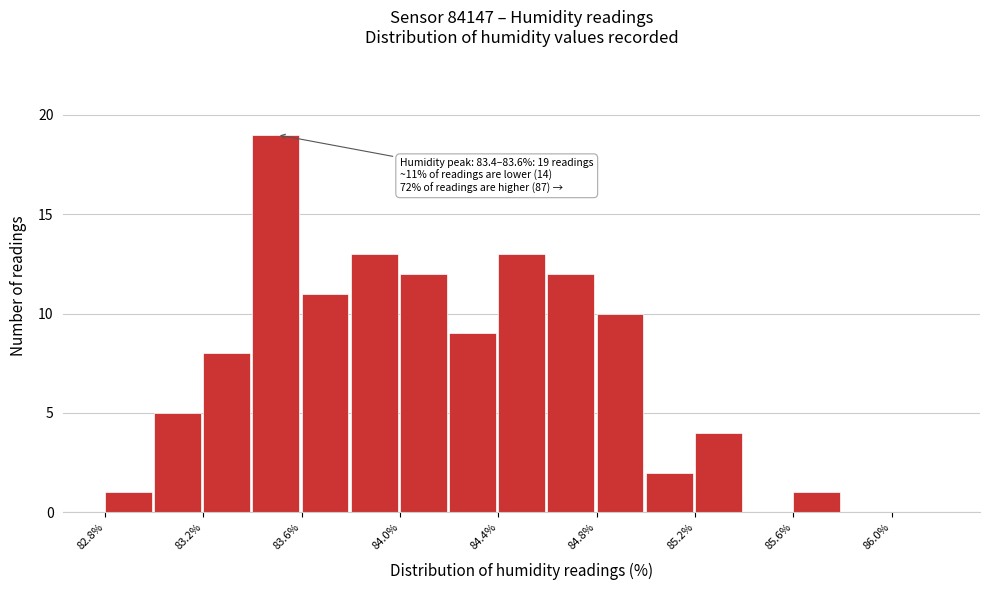

Over which range of the x-axis is the bar tallest?

83.4 to 83.6